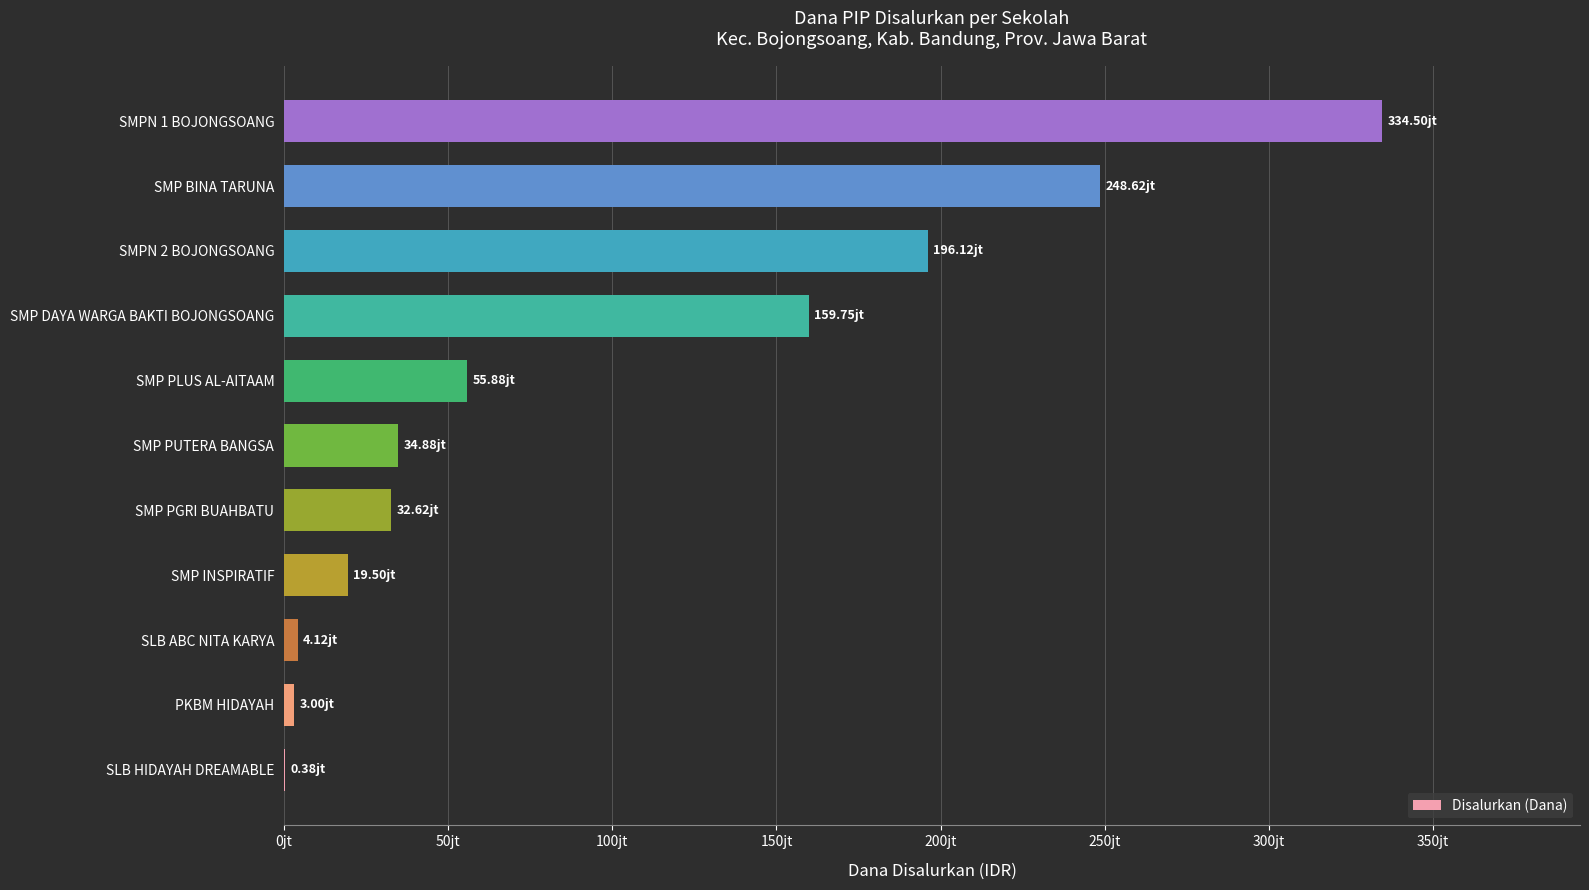

Are the bars horizontal?

Yes